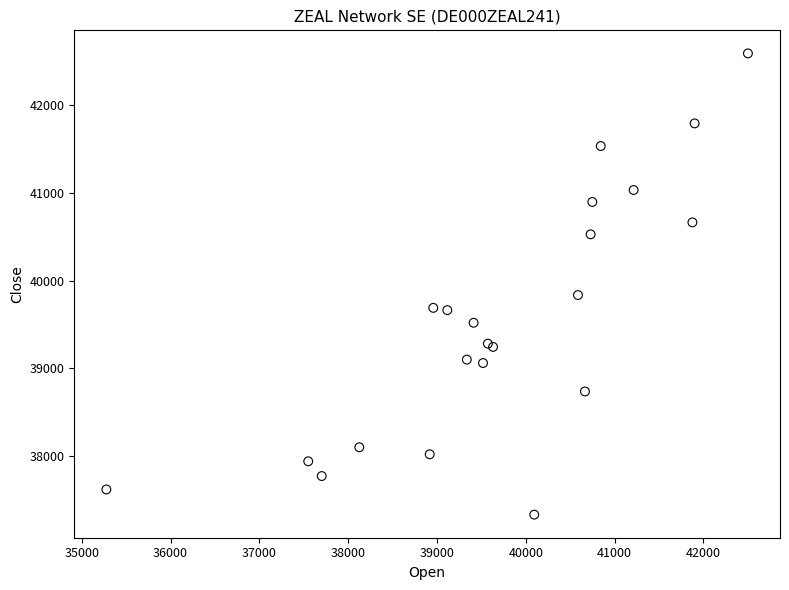

What Y value in the scatter plot is closest to 39961?

39836